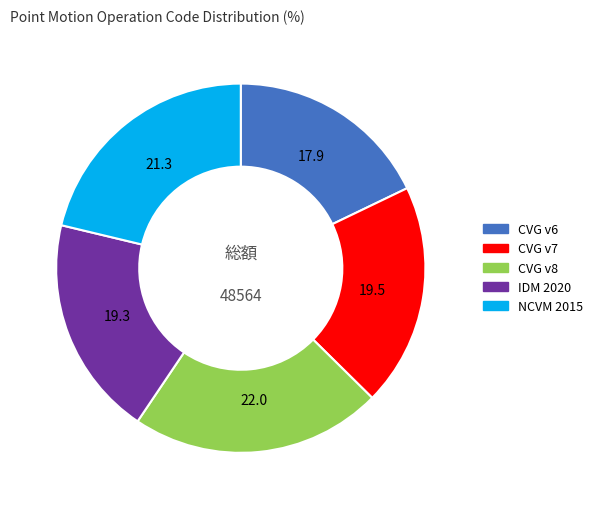

Is there any slice that represents more than half of the pie?

No